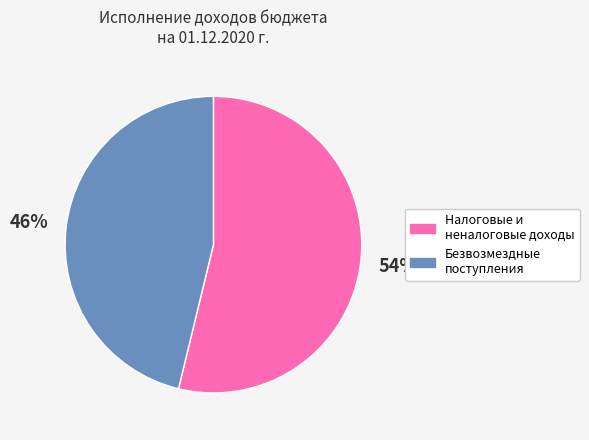

To the nearest percent, what is the difference between the largest and smallest slice percentages?

8%